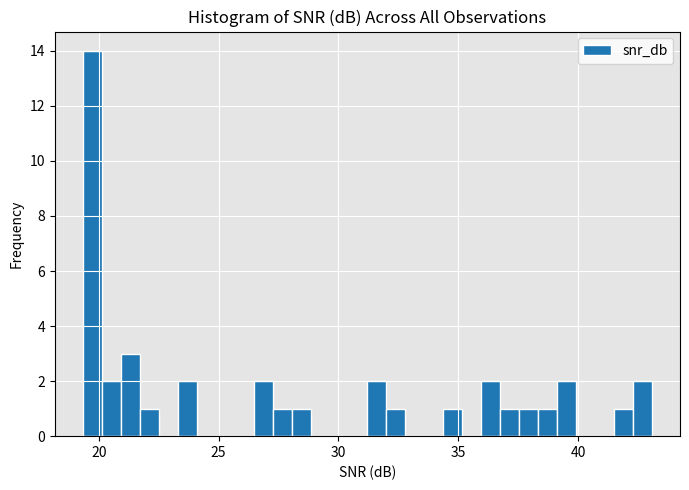

Around what value on the x-axis is the tallest bar? Give the approximate position of its centre, as read against the axis.

19.5